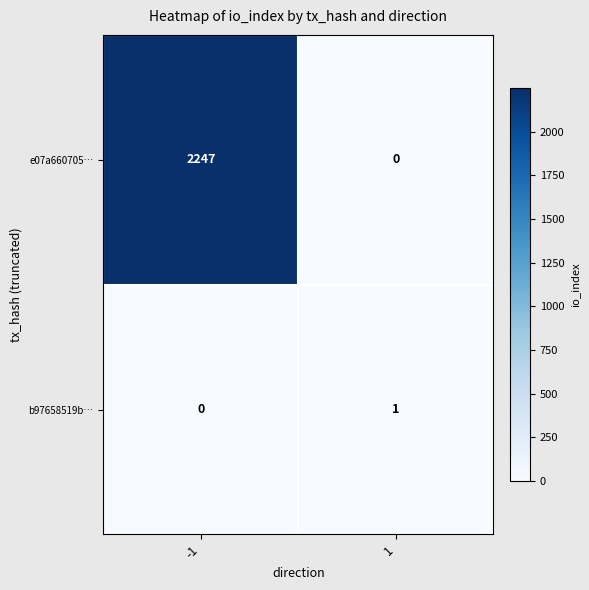

At how many categories does at least one series exceed 1915?

1